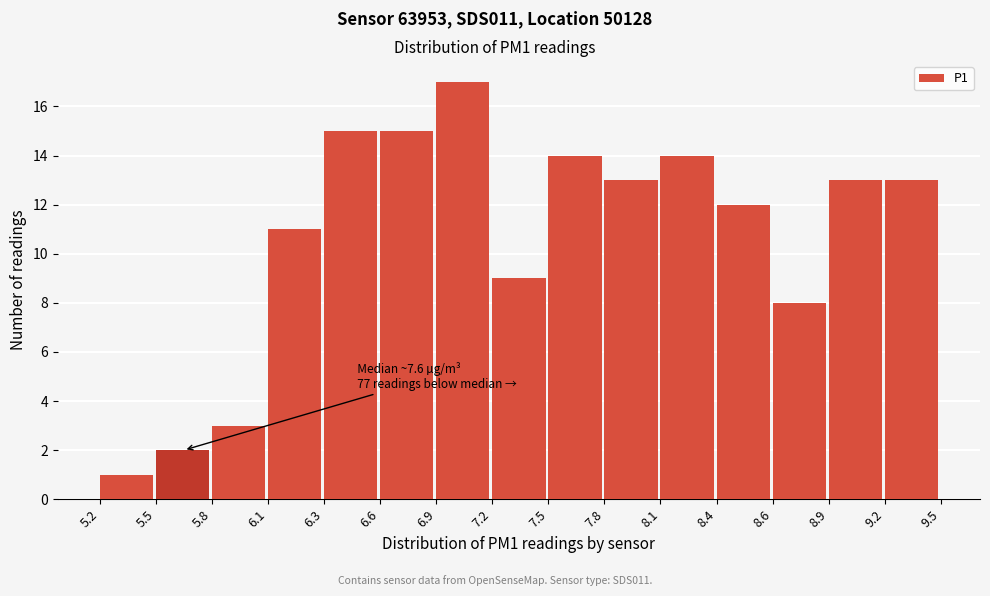

Which range on the x-axis has the tallest bar?

6.9 to 7.2